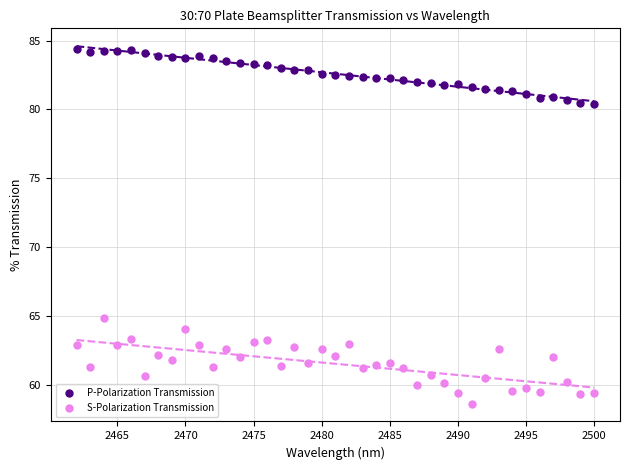

Which series contains the lowest Y value?

S-Polarization Transmission